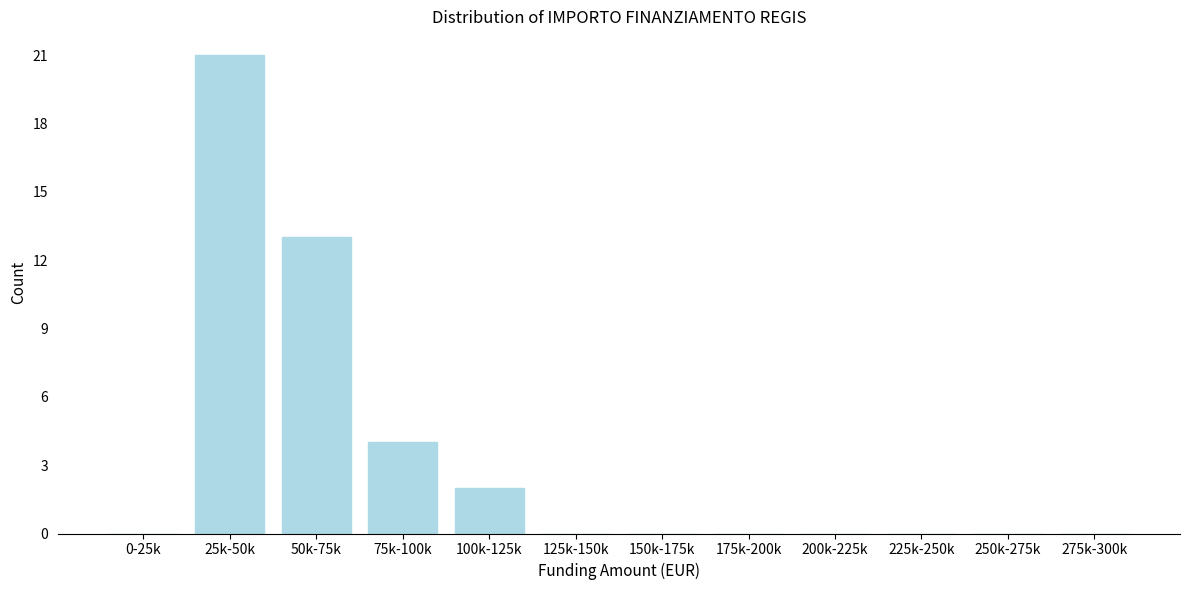

Reading right to left, transcribe all the data shown in this chart.

275k-300k=0	250k-275k=0	225k-250k=0	200k-225k=0	175k-200k=0	150k-175k=0	125k-150k=0	100k-125k=2	75k-100k=4	50k-75k=13	25k-50k=21	0-25k=0